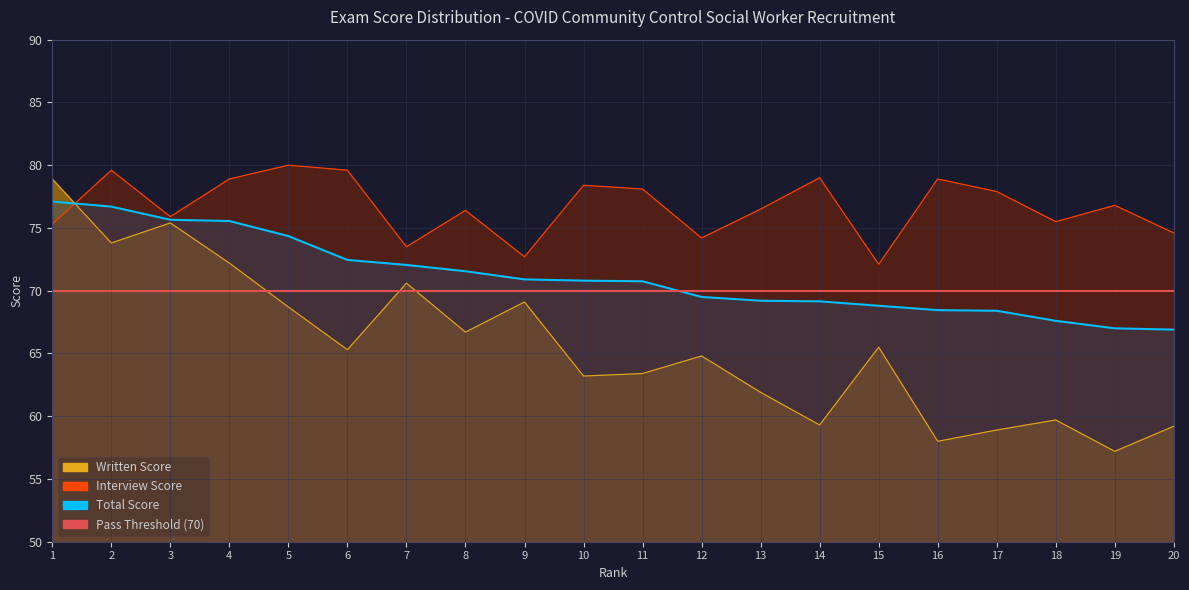

What value does the Written Score series have at 12?

64.8